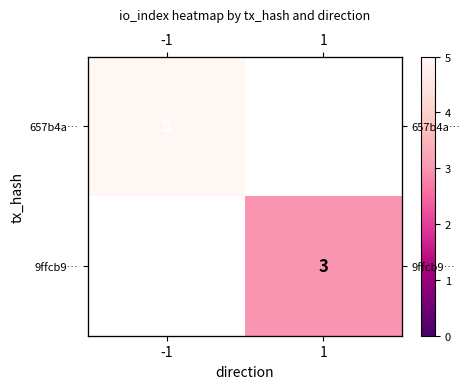

Which category has the highest value in the 657b4a… series?

-1